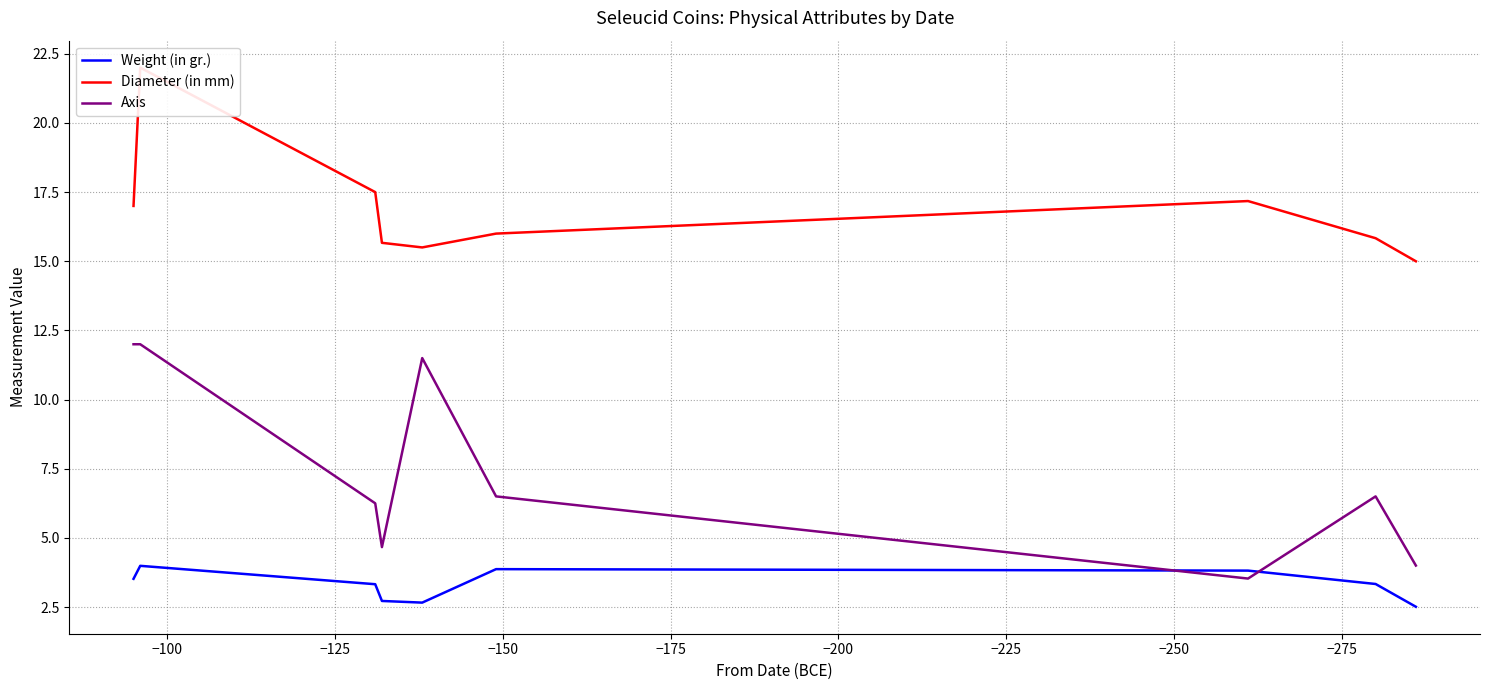

Does the chart have visible grid lines?

Yes